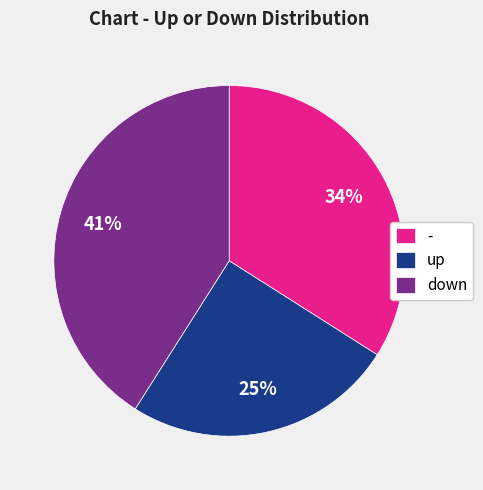

Is - the majority of the pie?

No